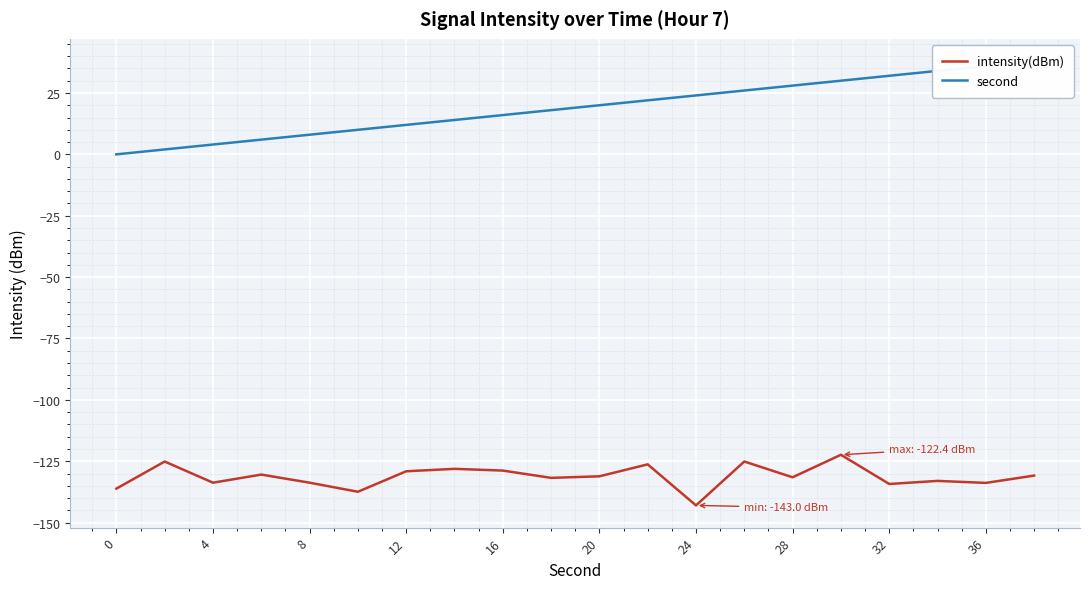

What is the lowest value of the intensity(dBm) series?

-143.0